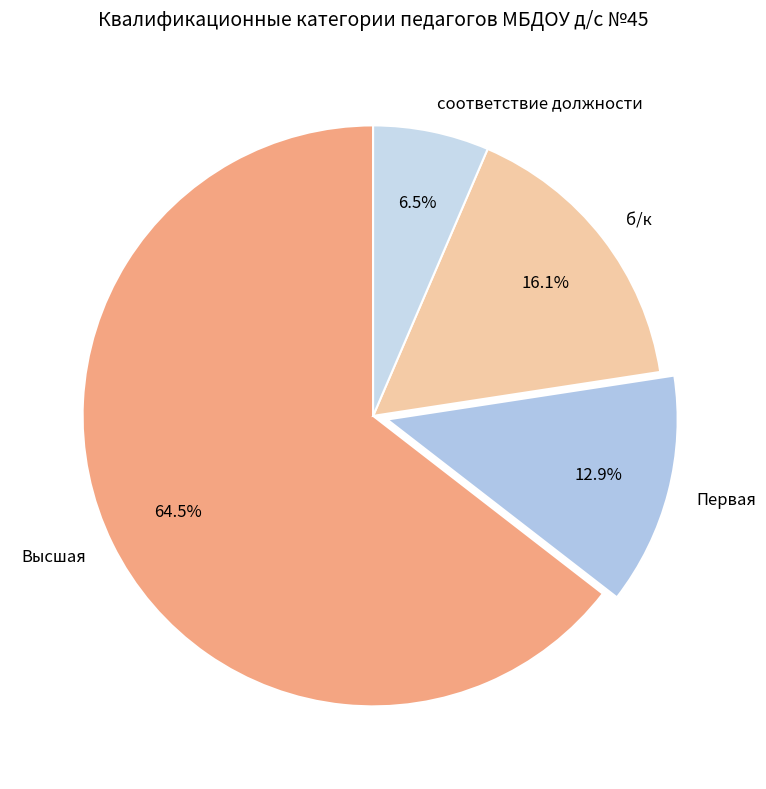

What is the total percentage of Высшая and б/к?

80.6%